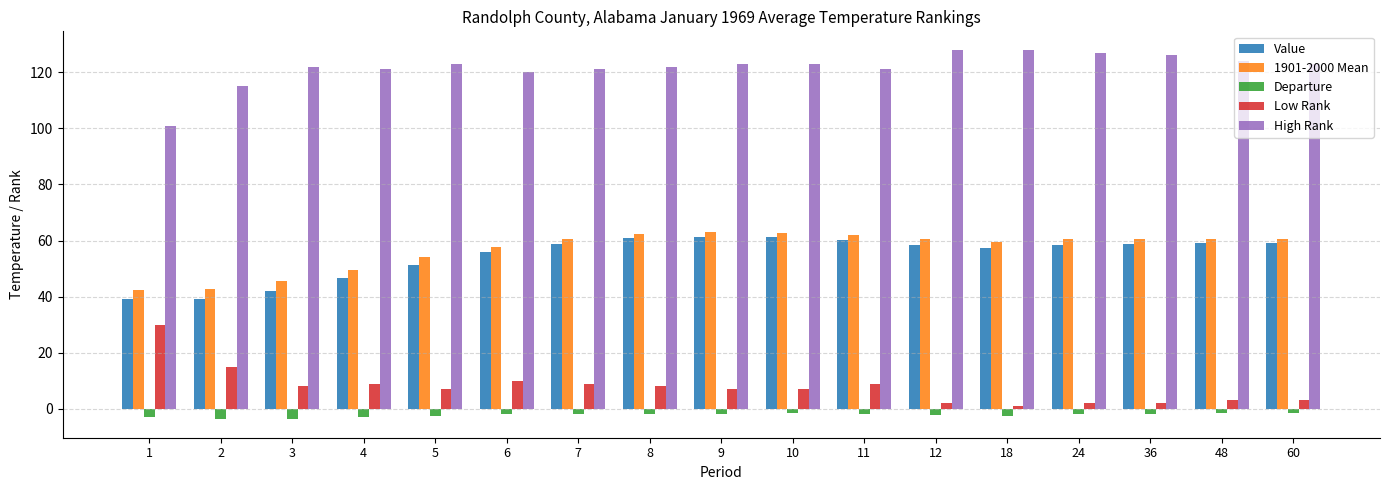

What is the value of the 1901-2000 Mean bar at the 16th from the left?

60.5